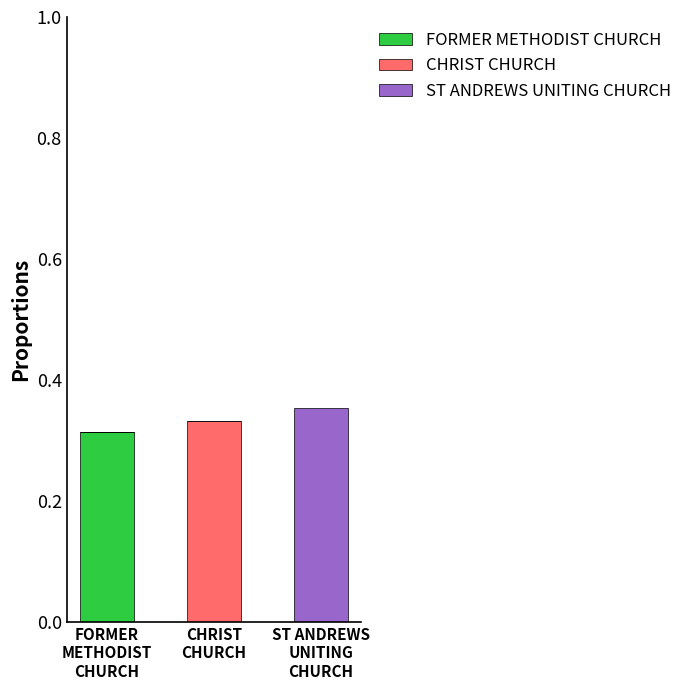

Are the bars horizontal?

No